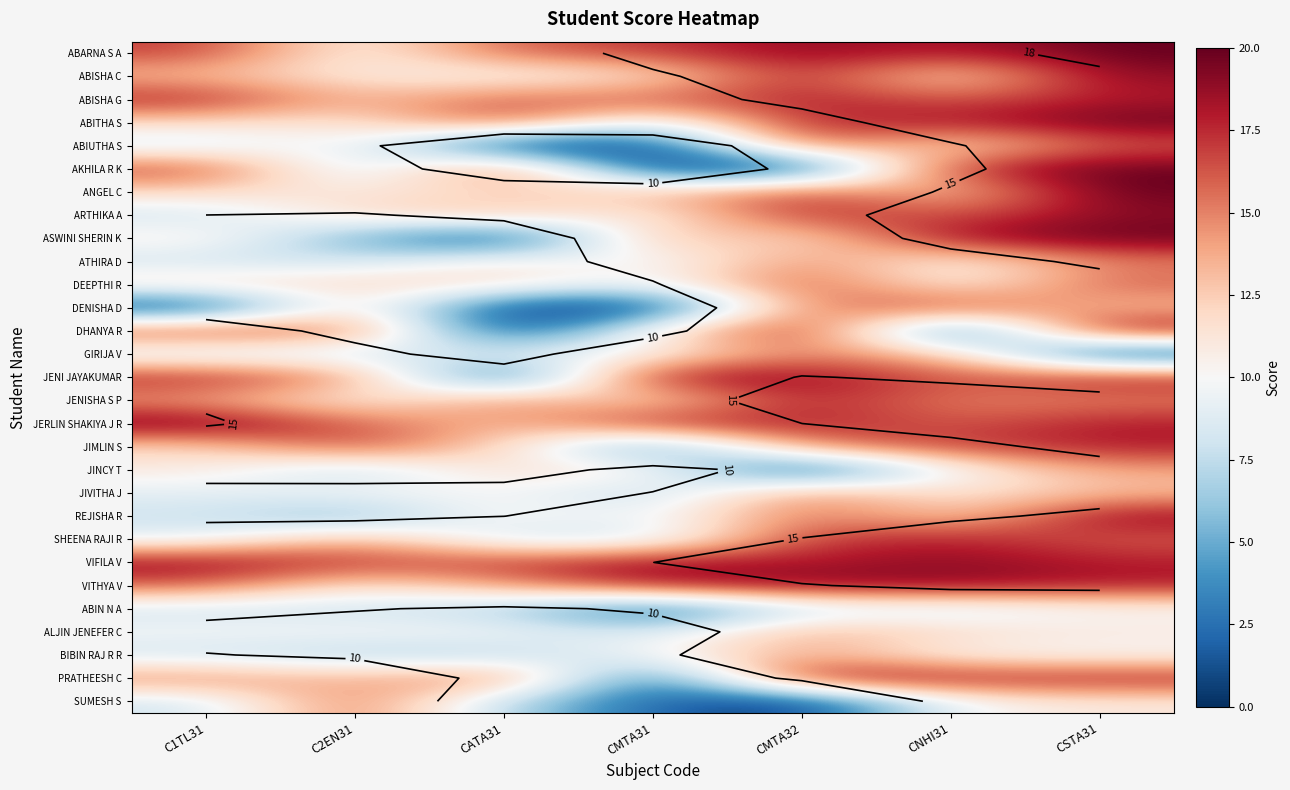

Which category has the highest value across all series?

CSTA31